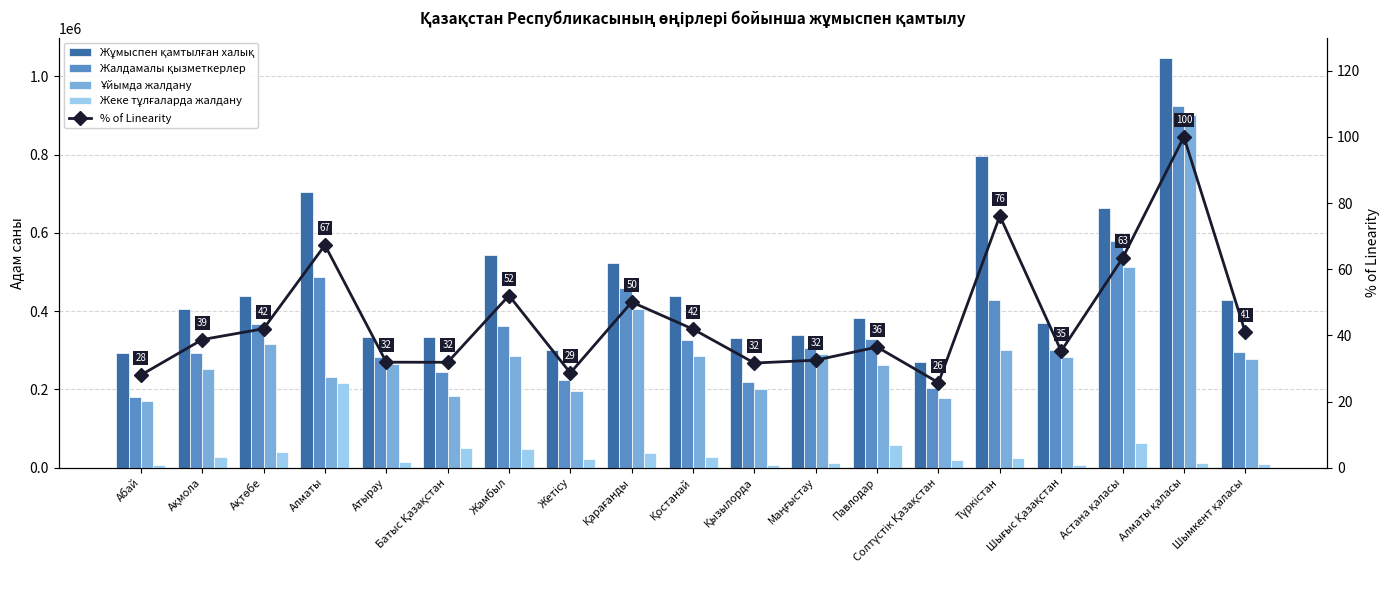

Which series has the largest total across all categories?

Жұмыспен қамтылған халық